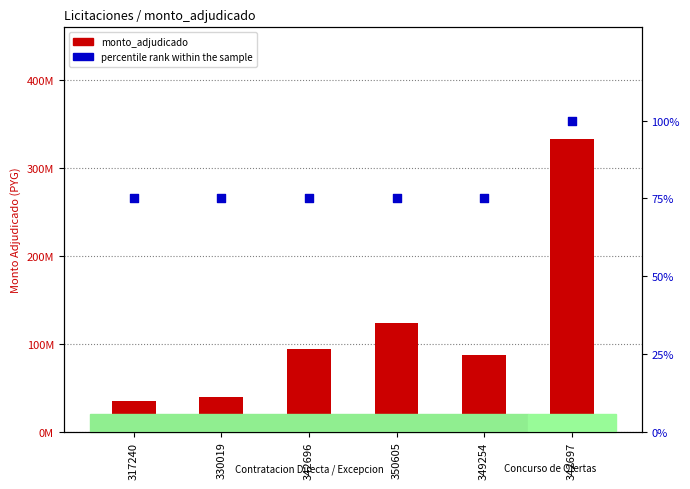

At how many categories does at least one series exceed 280477548?

1